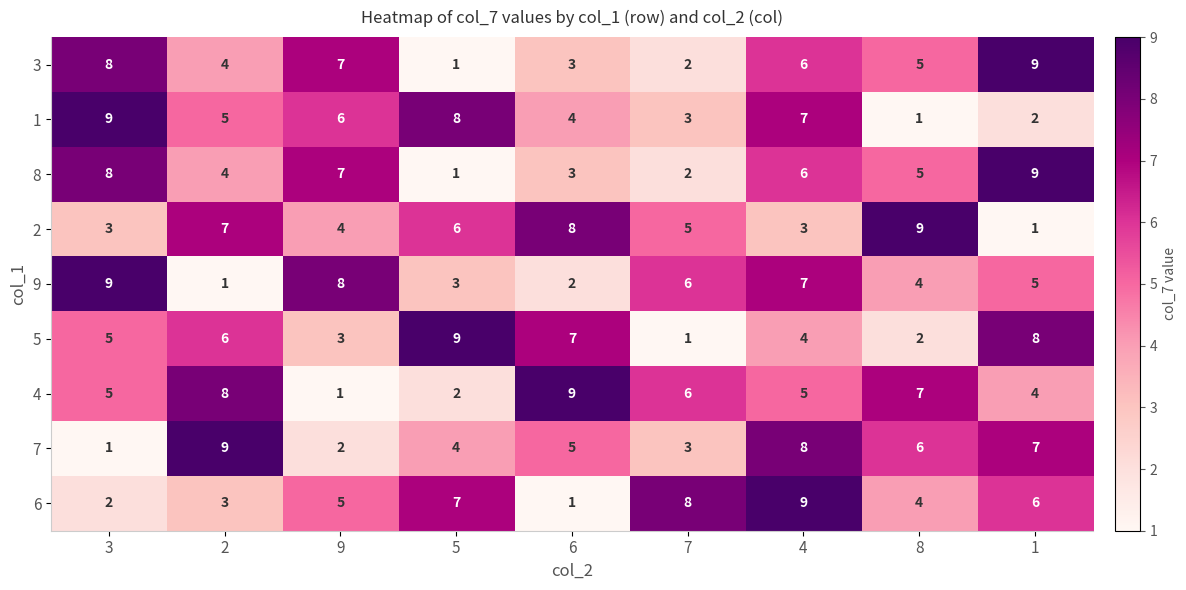

At which category is the sum across all series the highest?

4